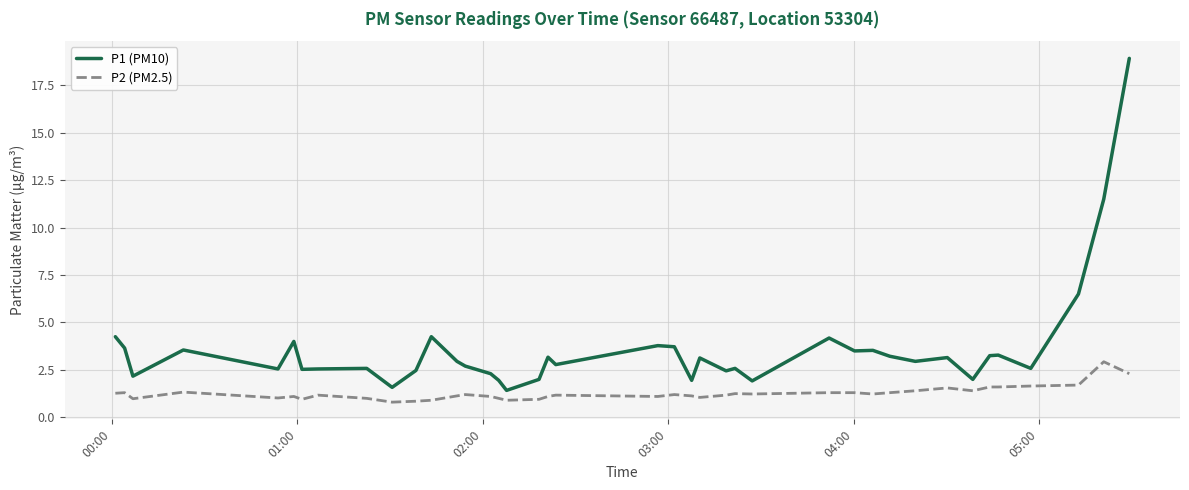

Rank the series by their maximum value, from lowest to highest.

P2 (PM2.5), P1 (PM10)